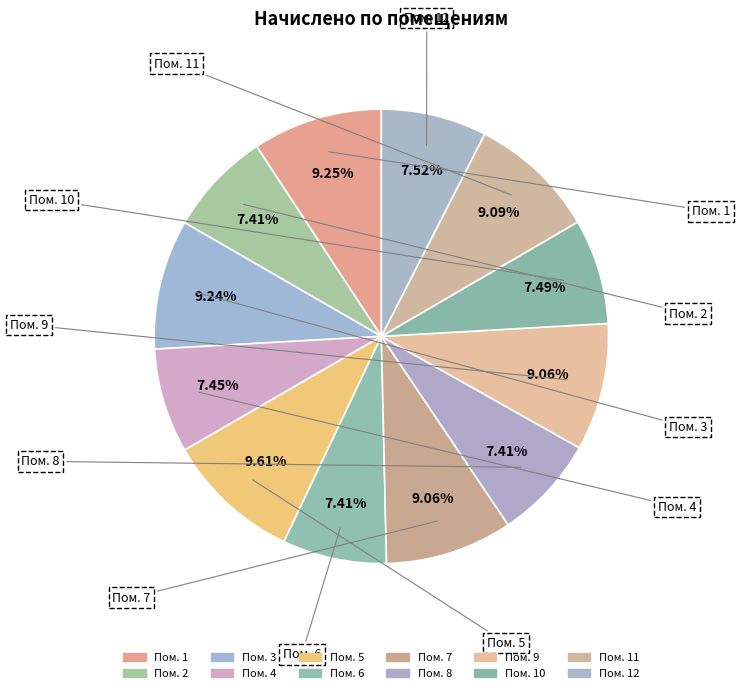

Rank the categories by value from lowest to highest.

2, 6, 8, 4, 10, 12, 7, 9, 11, 3, 1, 5